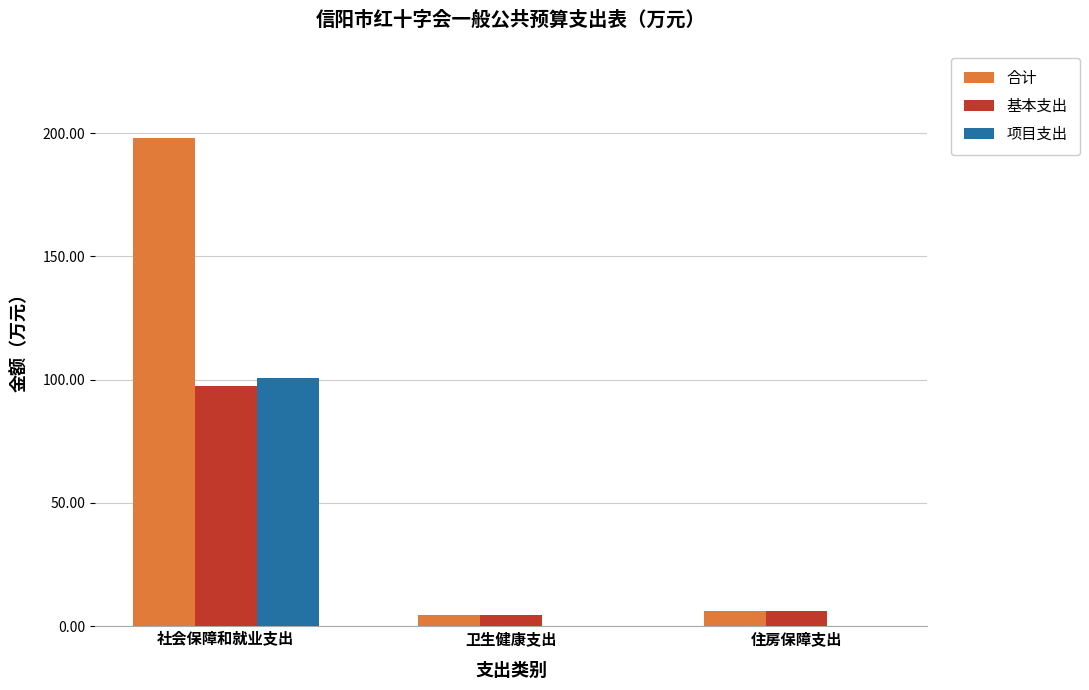

True or false: 项目支出 has a value of -48.5 at 住房保障支出.

False